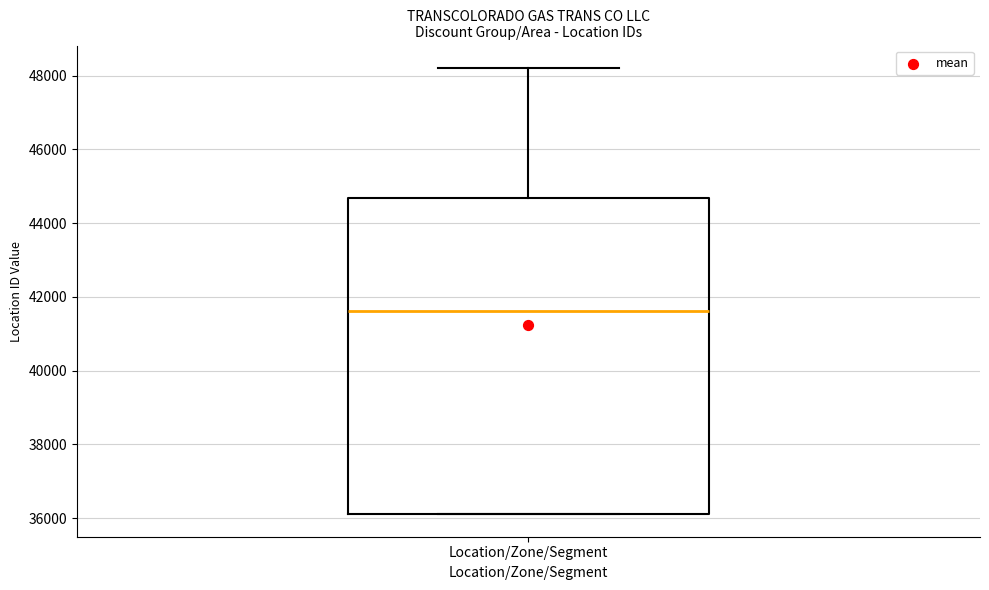

Transcribe this box plot: give where the median line is, the range the box spans, and where the two whiskers end, as read against the y-axis. The values are not printed on the chart, so give them approximately, as read against the axis.

median 41600, box 36200 to 44600, whiskers 36200 to 48200